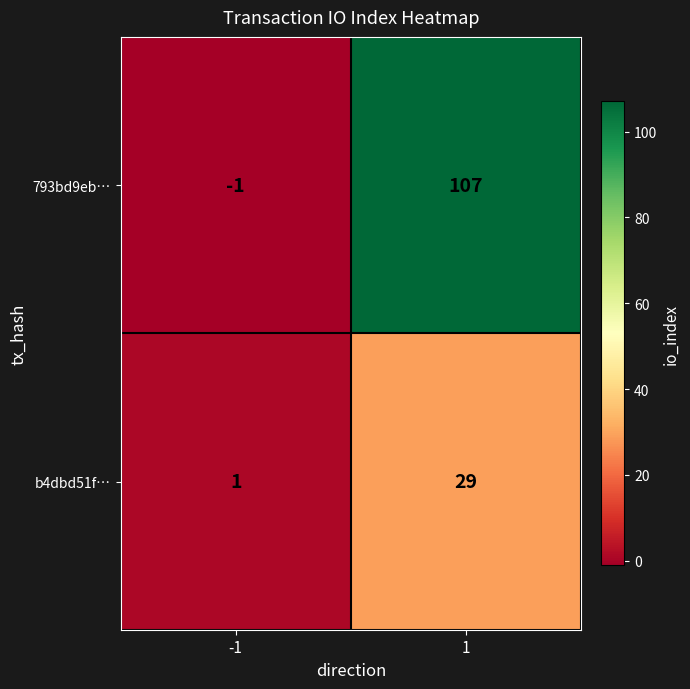

How many values in the 793bd9eb… series are below 107?

1